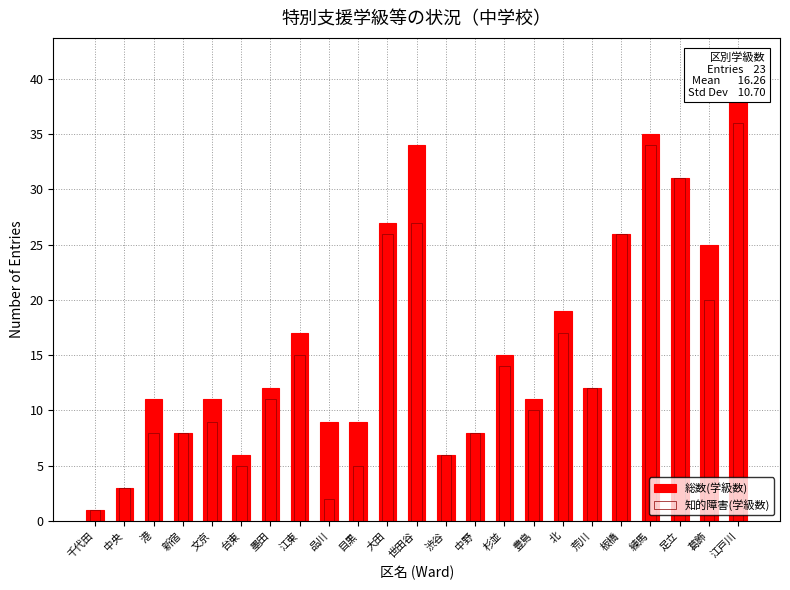

The 総数(学級数) series shows 26 at 板橋. True or false?

True